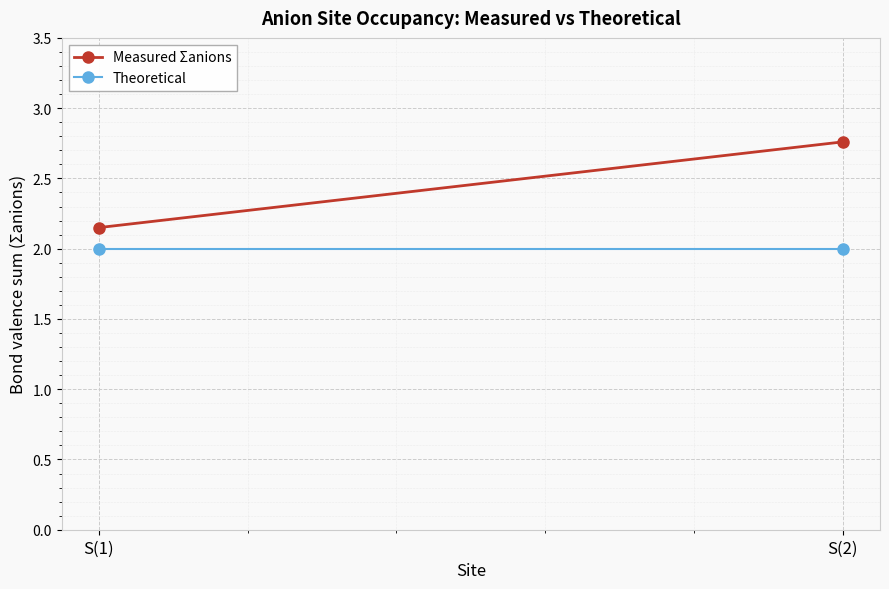

List the labels in order of Measured Σanions value, smallest first.

S(1), S(2)